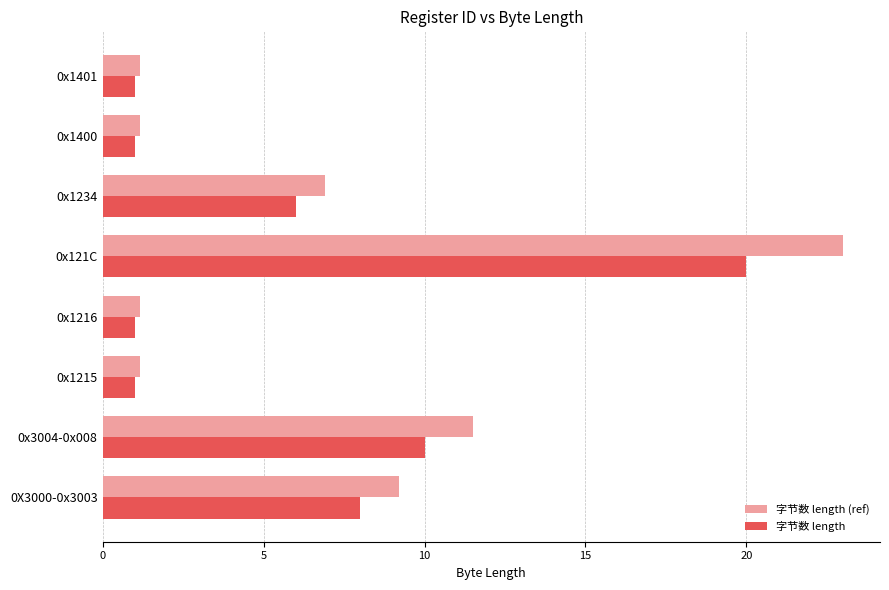

At which category is the sum across all series the highest?

0x121C